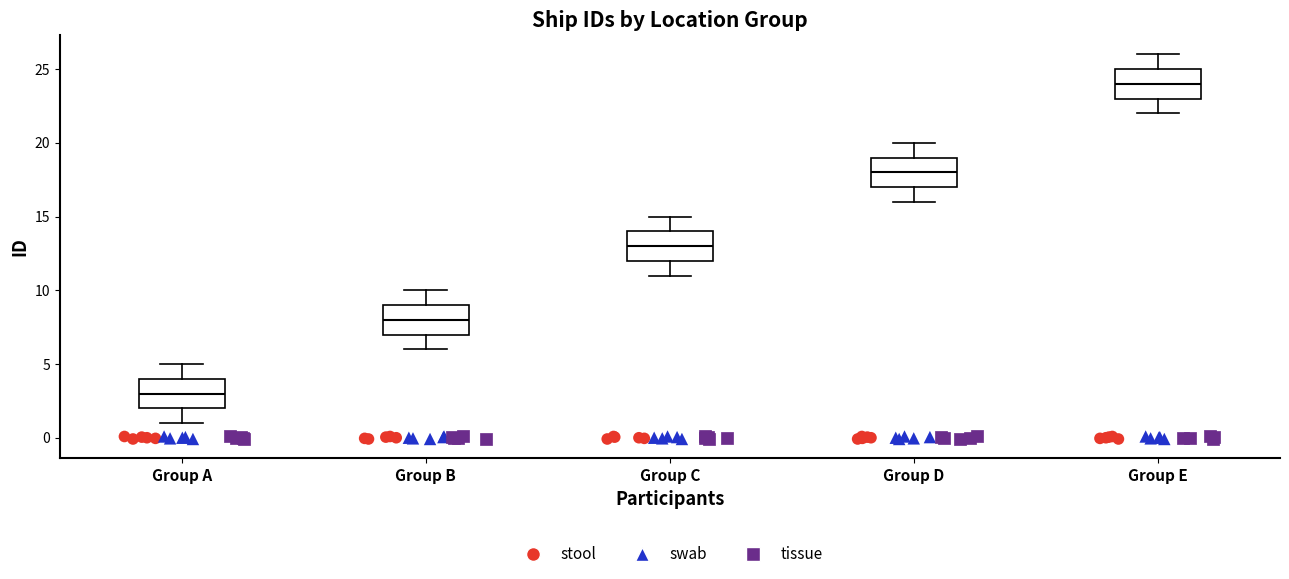

Which box's median line is the highest?

Group E